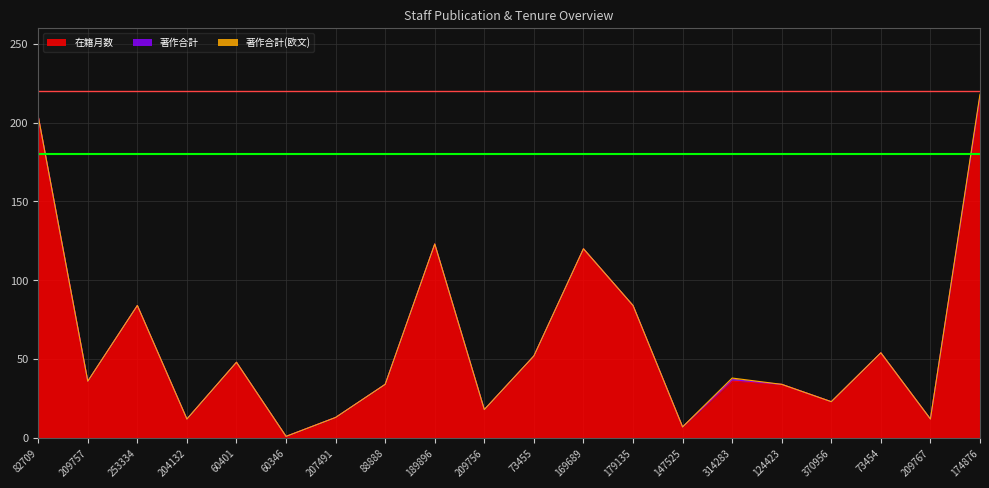

At which category does 在籍月数 reach its first local valley?

209757